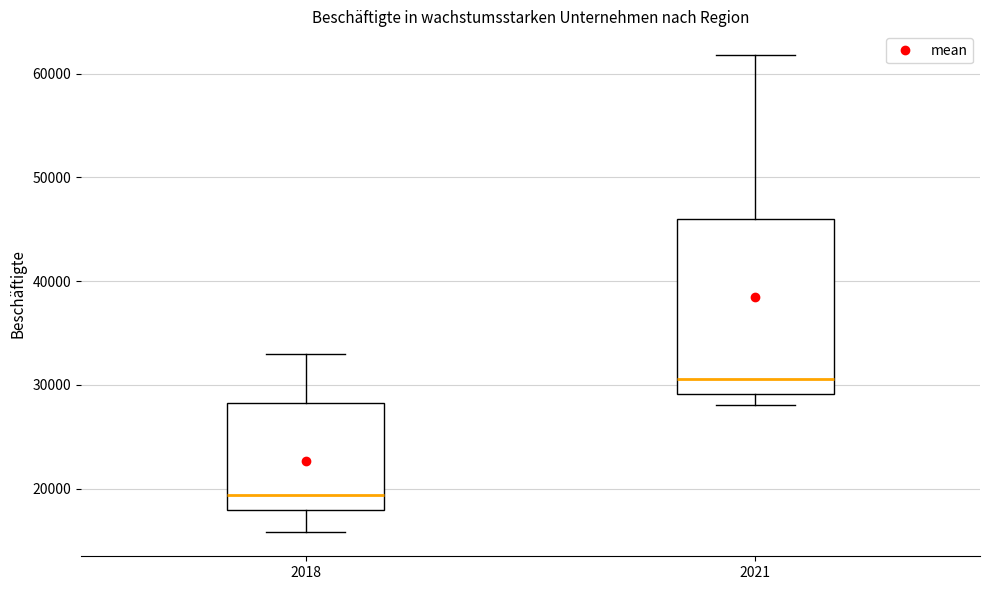

Which box is the tallest, from its lower edge to its upper edge?

2021